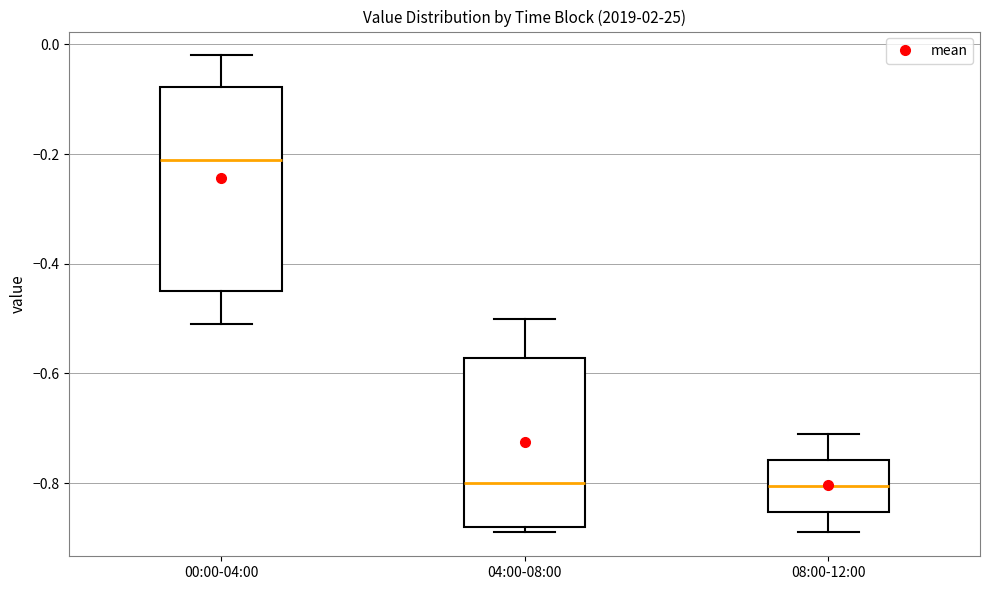

Reading left to right, transcribe this box plot: for each box, give where its median line is, the range the box spans, and where its two whiskers end, as read against the y-axis. The values are not printed on the chart, so give them approximately, as read against the axis.

00:00-04:00: median -0.20, box -0.44 to -0.08, whiskers -0.50 to -0.02
04:00-08:00: median -0.80, box -0.88 to -0.58, whiskers -0.88 (just below the box's lower edge) to -0.50
08:00-12:00: median -0.80, box -0.86 to -0.76, whiskers -0.88 to -0.70